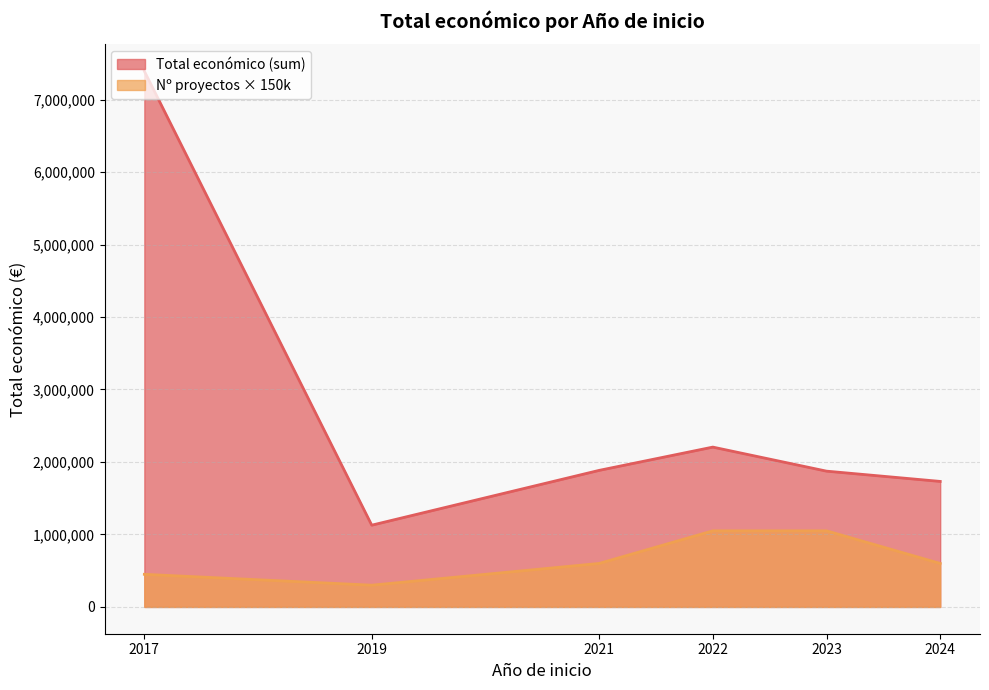

List the series in order of their peak value, lowest first.

Nº proyectos × 150k, Total económico (sum)